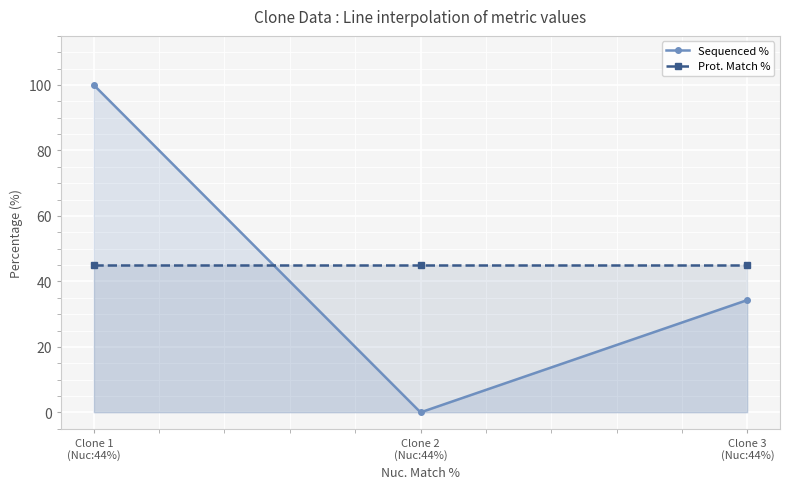

How many distinct data groups are displayed?

2